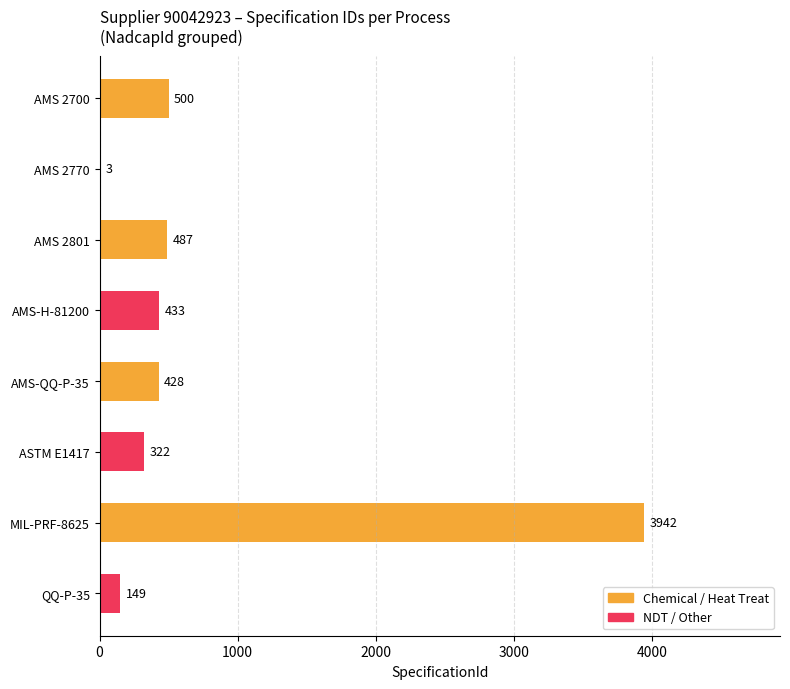

Which has a higher value, AMS-QQ-P-35 or QQ-P-35?

AMS-QQ-P-35